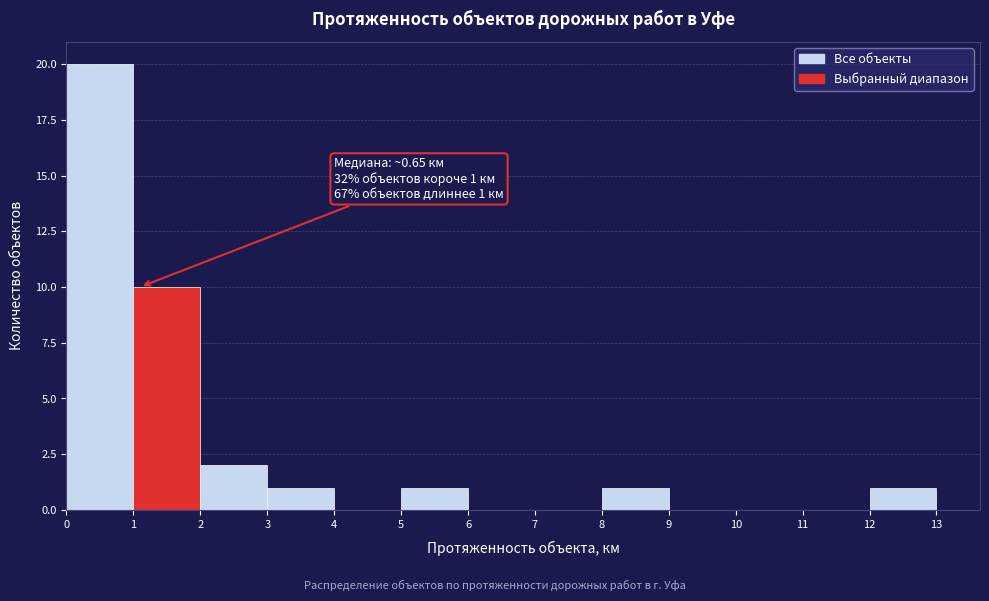

Which range on the x-axis has the tallest bar?

0 to 1